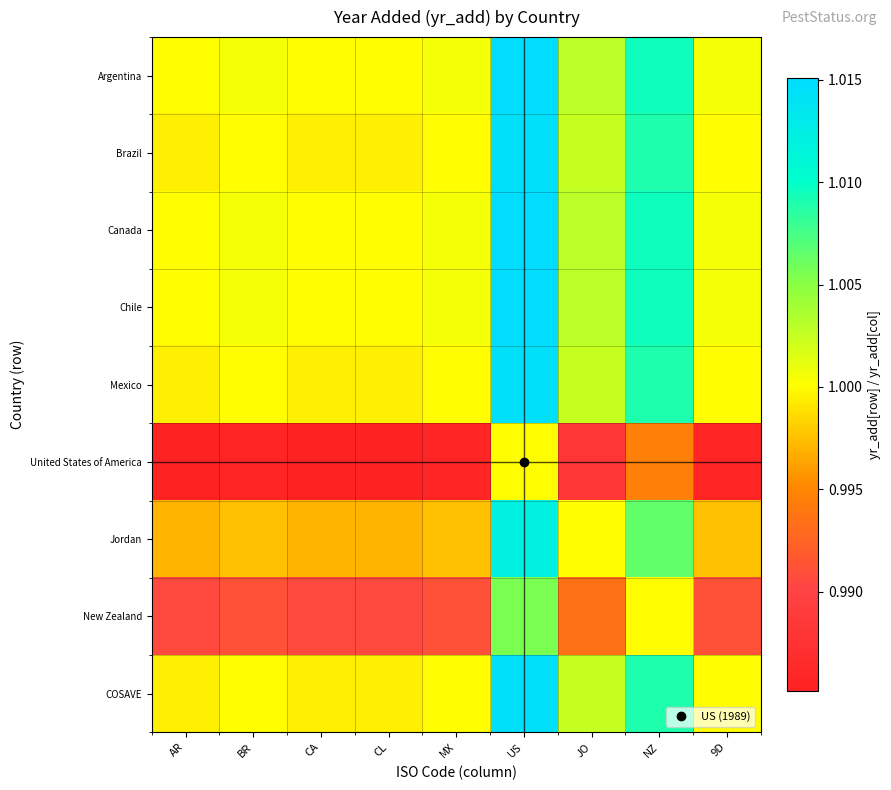

Reading left to right, list all the values displayed in this chart.

Argentina: AR=1.0	BR=1.0	CA=1.0	CL=1.0	MX=1.0	US=1.0	JO=1.0	NZ=1.0	9D=1.0
Brazil: AR=1.0	BR=1.0	CA=1.0	CL=1.0	MX=1.0	US=1.0	JO=1.0	NZ=1.0	9D=1.0
Canada: AR=1.0	BR=1.0	CA=1.0	CL=1.0	MX=1.0	US=1.0	JO=1.0	NZ=1.0	9D=1.0
Chile: AR=1.0	BR=1.0	CA=1.0	CL=1.0	MX=1.0	US=1.0	JO=1.0	NZ=1.0	9D=1.0
Mexico: AR=1.0	BR=1.0	CA=1.0	CL=1.0	MX=1.0	US=1.0	JO=1.0	NZ=1.0	9D=1.0
United States of America: AR=1.0	BR=1.0	CA=1.0	CL=1.0	MX=1.0	US=1.0	JO=1.0	NZ=1.0	9D=1.0
Jordan: AR=1.0	BR=1.0	CA=1.0	CL=1.0	MX=1.0	US=1.0	JO=1.0	NZ=1.0	9D=1.0
New Zealand: AR=1.0	BR=1.0	CA=1.0	CL=1.0	MX=1.0	US=1.0	JO=1.0	NZ=1.0	9D=1.0
COSAVE: AR=1.0	BR=1.0	CA=1.0	CL=1.0	MX=1.0	US=1.0	JO=1.0	NZ=1.0	9D=1.0